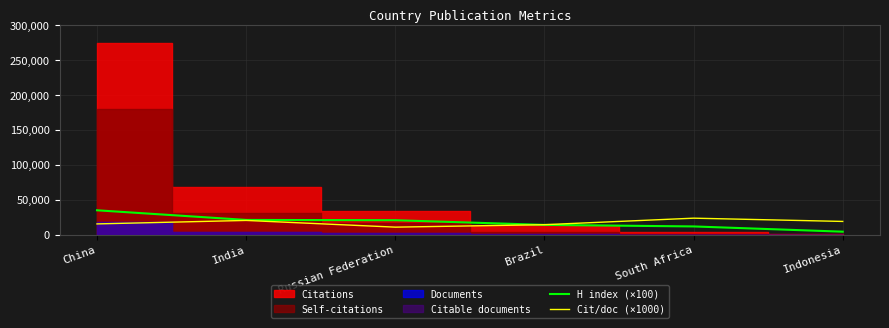

What is the difference between the maximum and minimum values in the H index (×100) series?

30600